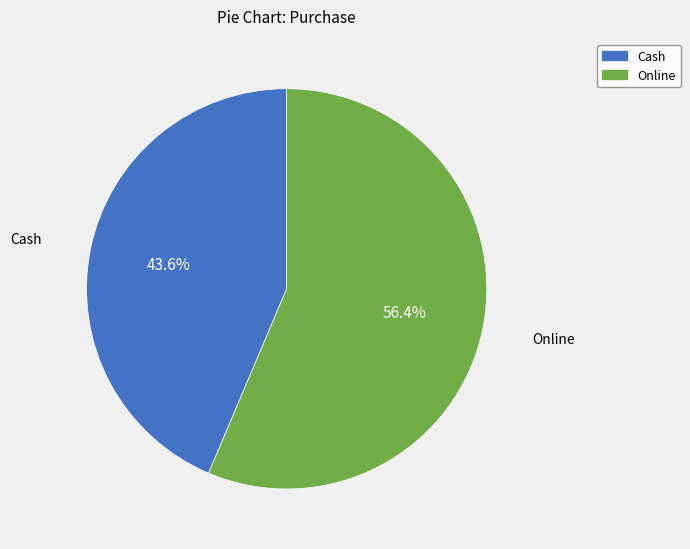

To the nearest percent, what percentage of the pie is Cash?

44%